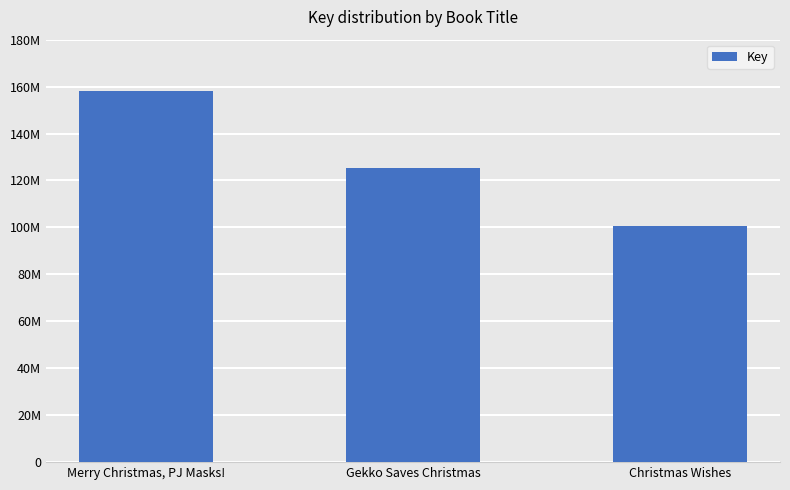

What is the maximum value shown in the chart?

157998127